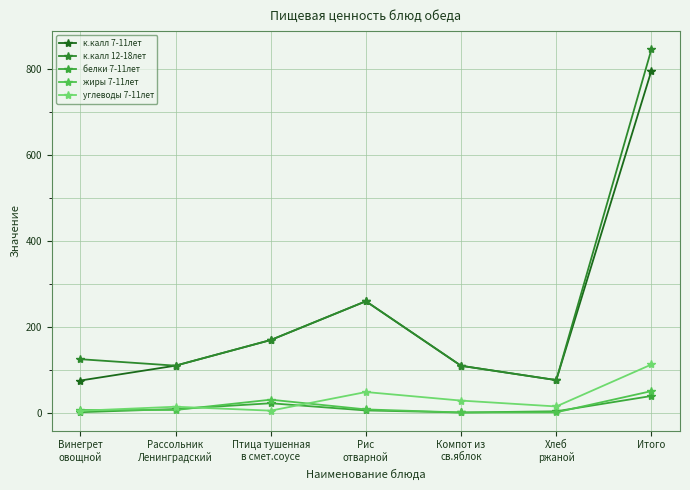

At which category does к.калл 7-11лет reach its first local valley?

Хлеб
ржаной